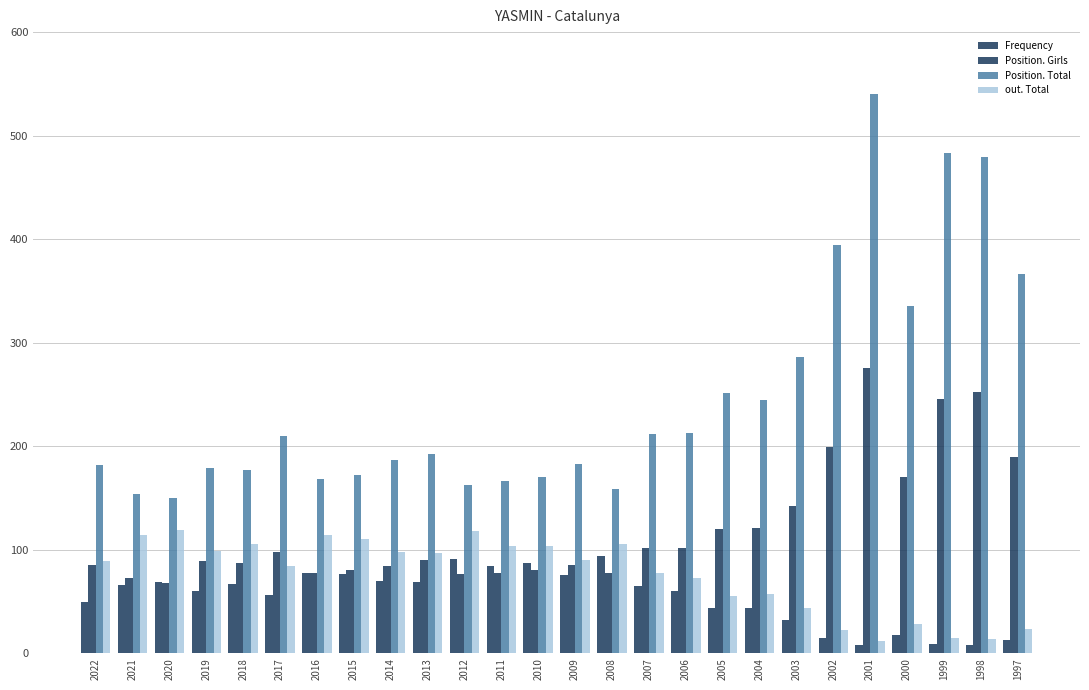

How many data points in Frequency are less than 65?

13